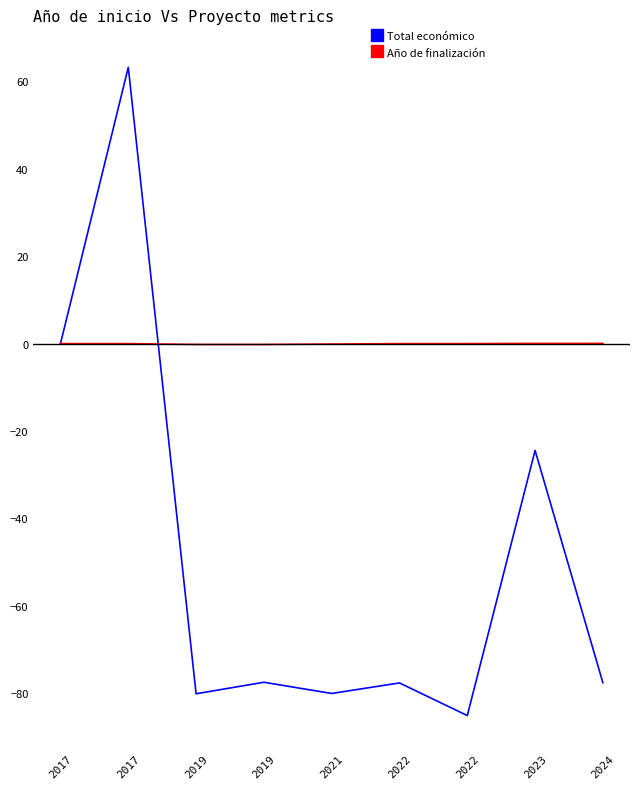

Is this an area chart (filled region under the line)?

No